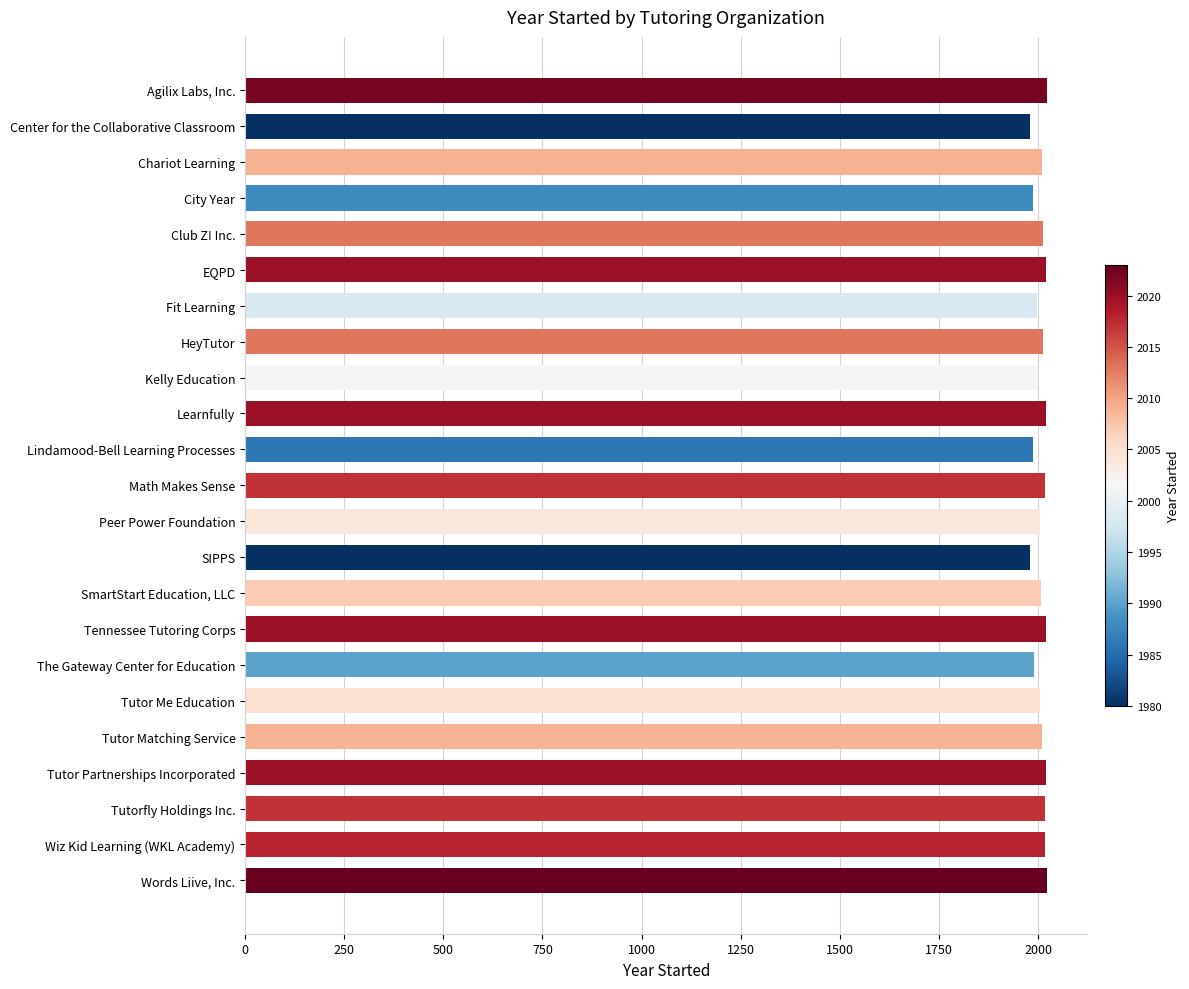

What is the ratio of the value at Words Liive, Inc. to the value at Math Makes Sense?

1.0